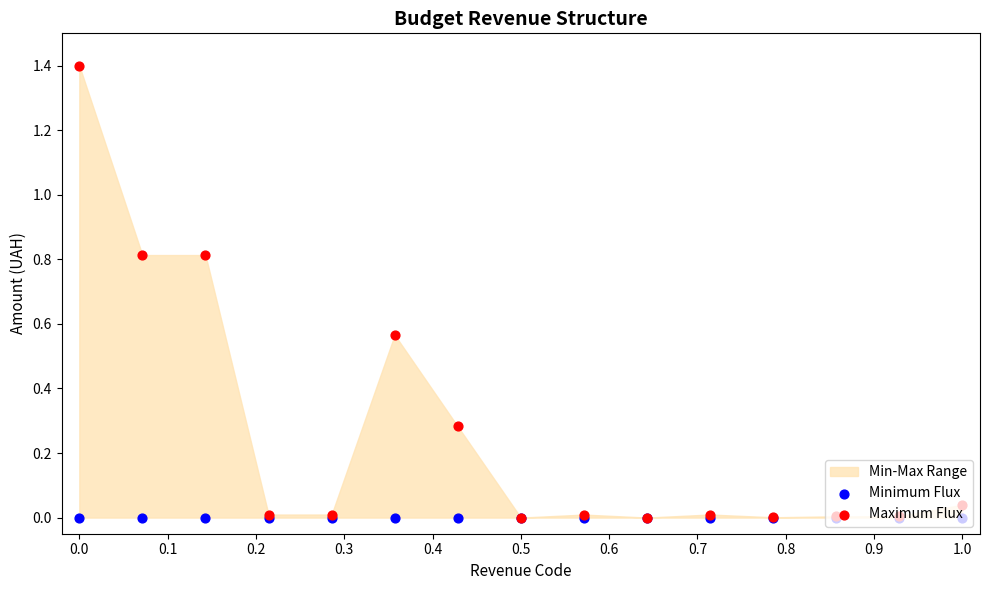

Which series reaches the maximum Y coordinate?

Maximum Flux